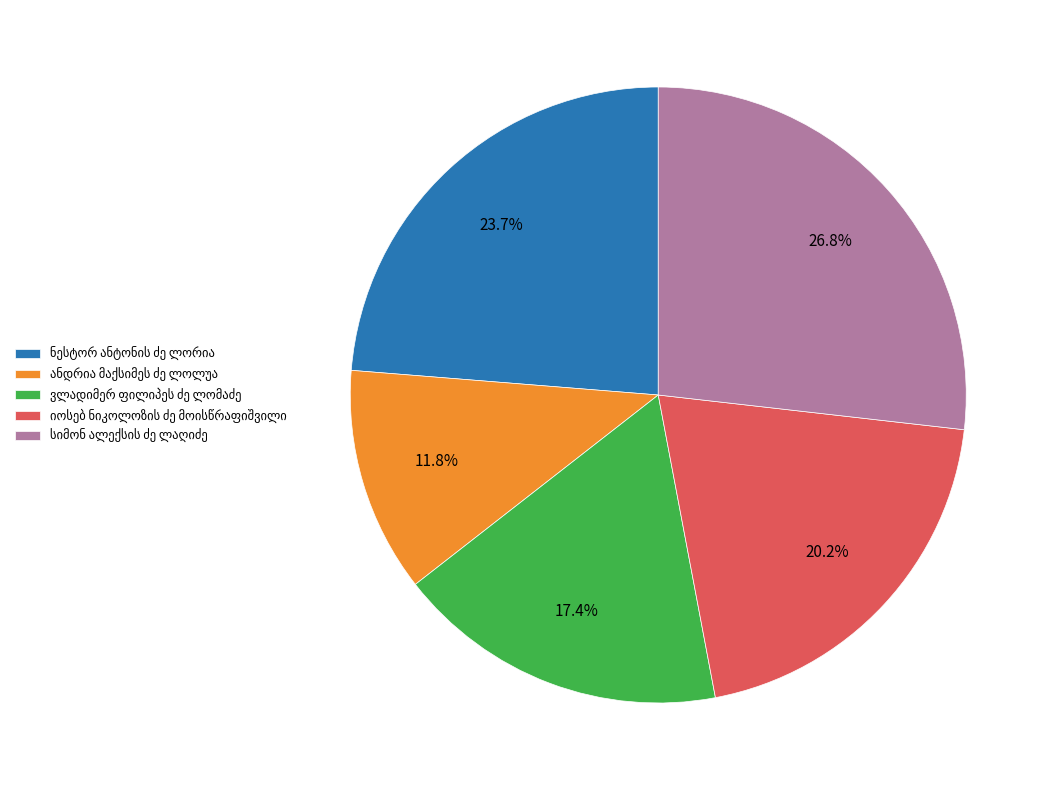

How many slices are in this pie chart?

5